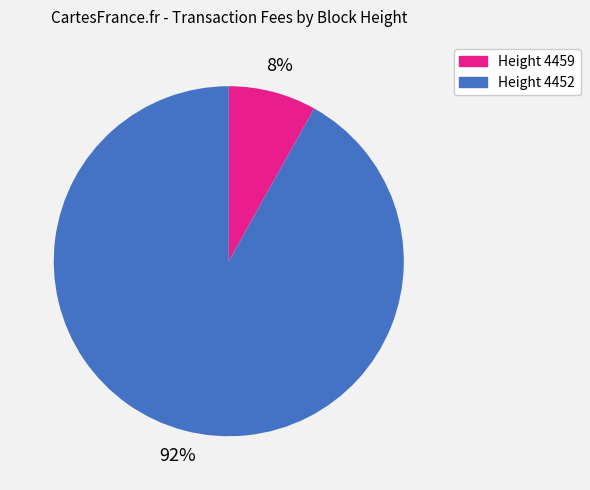

Does Height 4452 represent more than half of the total?

Yes